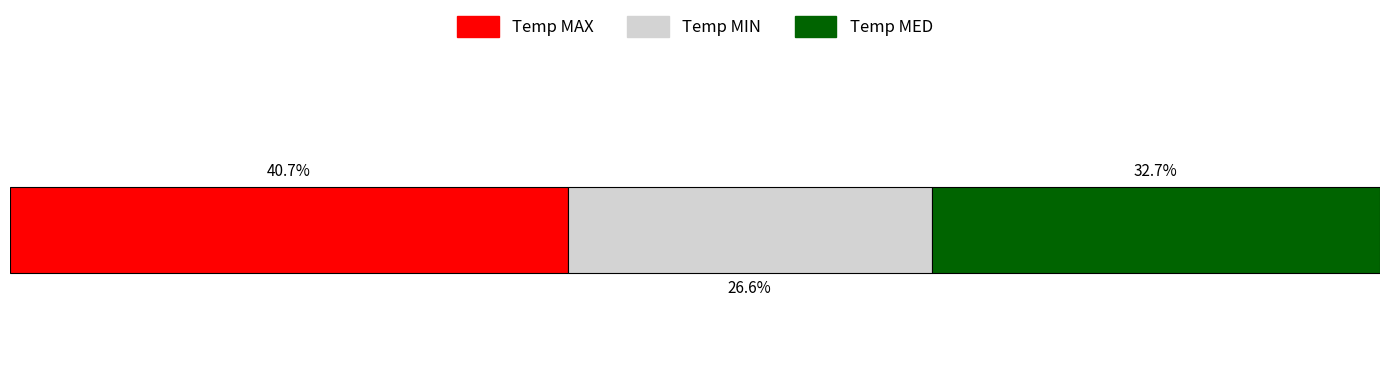

What are all the series names shown in the legend?

Temp MAX, Temp MIN, Temp MED